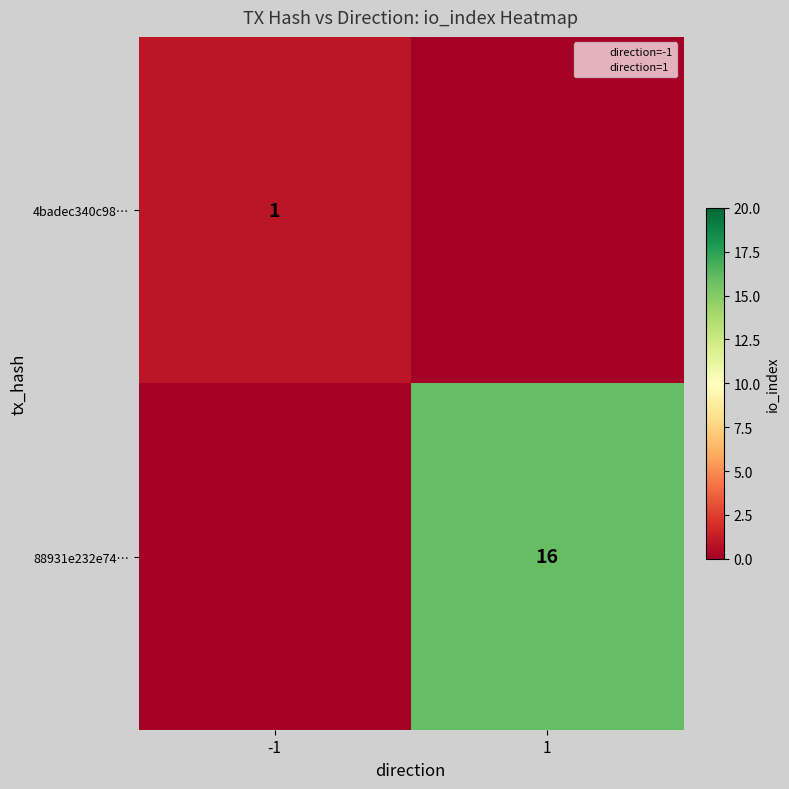

True or false: 88931e232e74… has a value of 16 at 1.

True